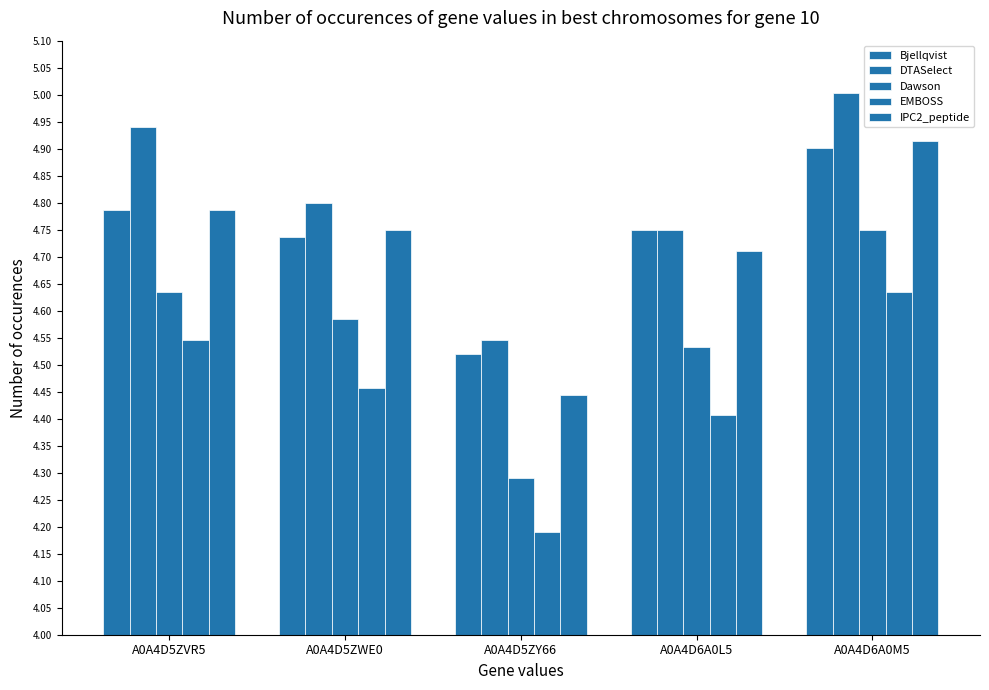

What is the smallest value displayed?

4.2